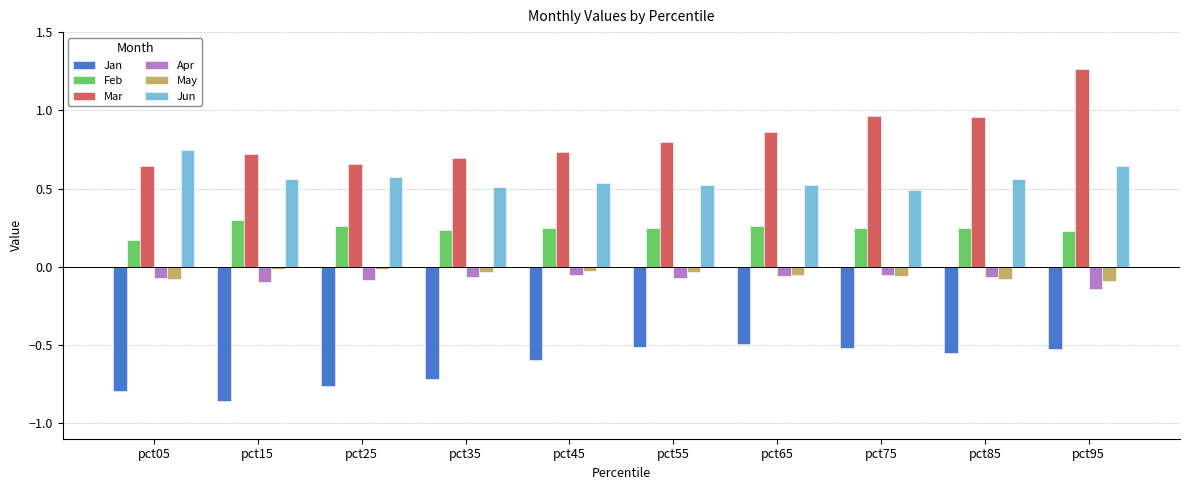

At which label does Jun reach its peak?

pct05